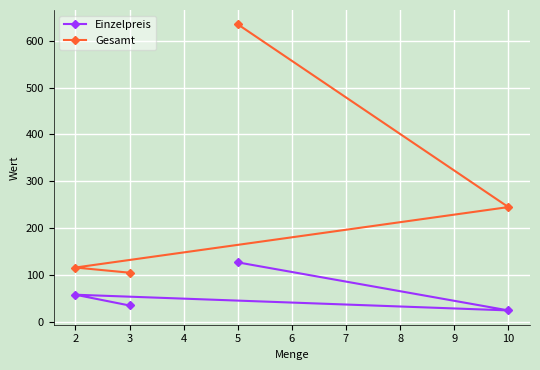

At which label does Gesamt first exceed 245?

5